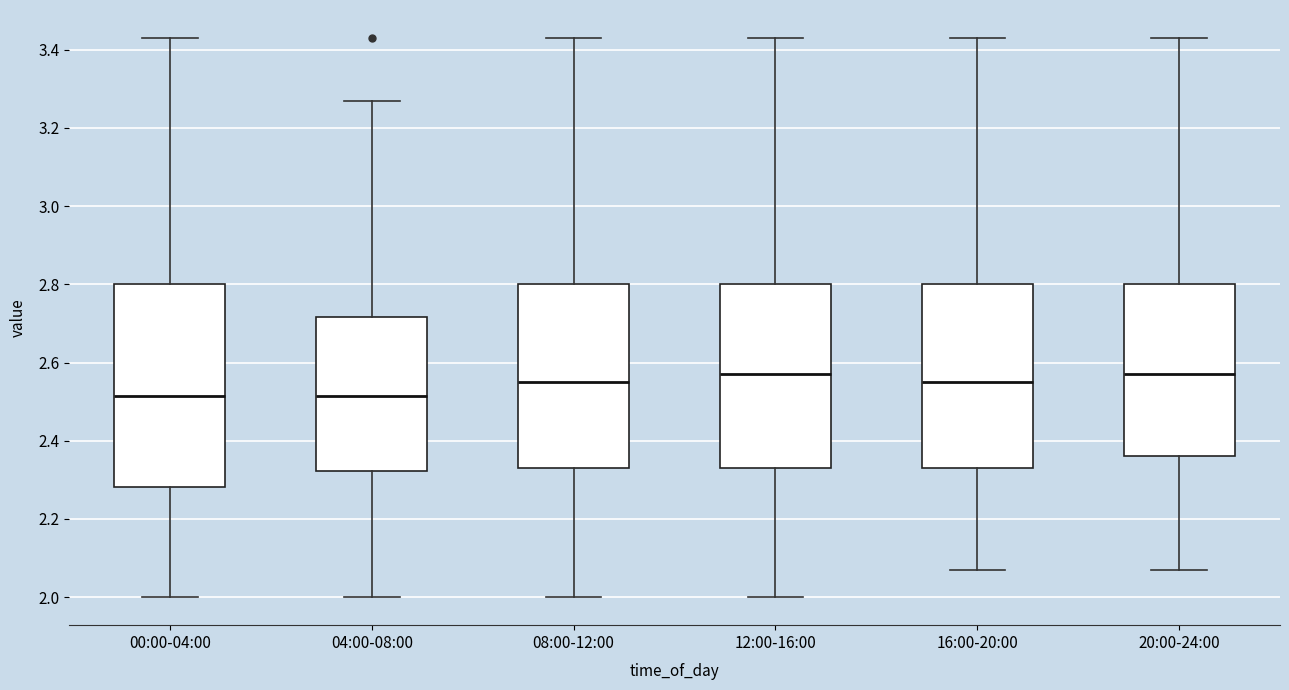

Which box is the tallest, from its lower edge to its upper edge?

00:00-04:00